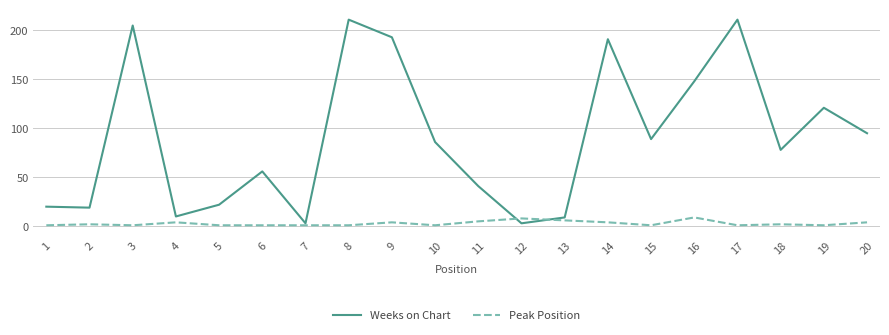

Is it true that Weeks on Chart equals 9 at 13?

True